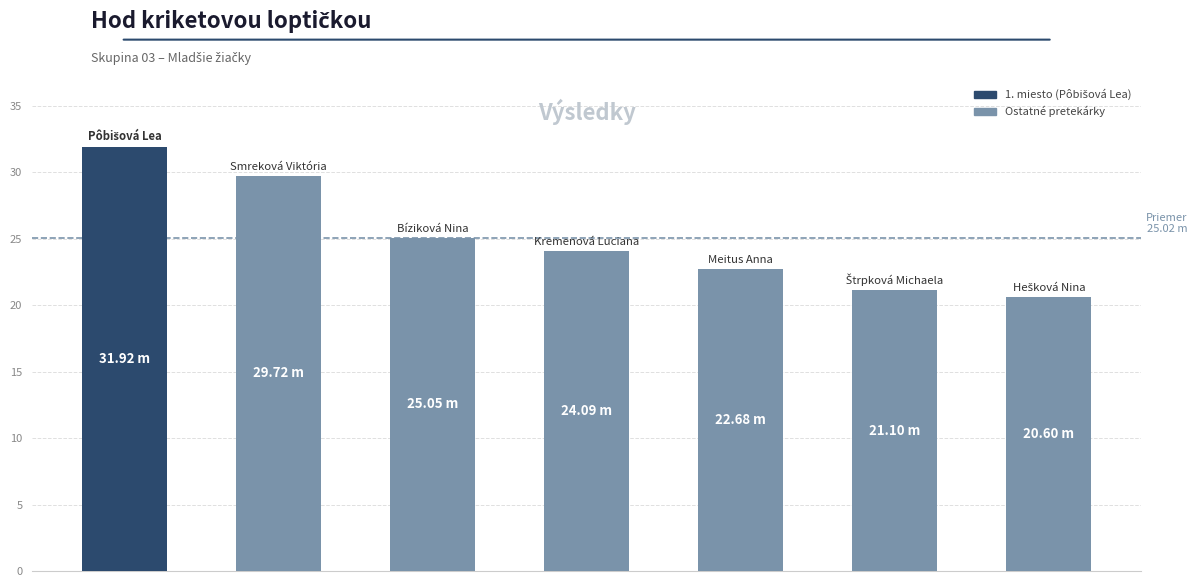

What is the difference between the maximum and minimum values?

11.3